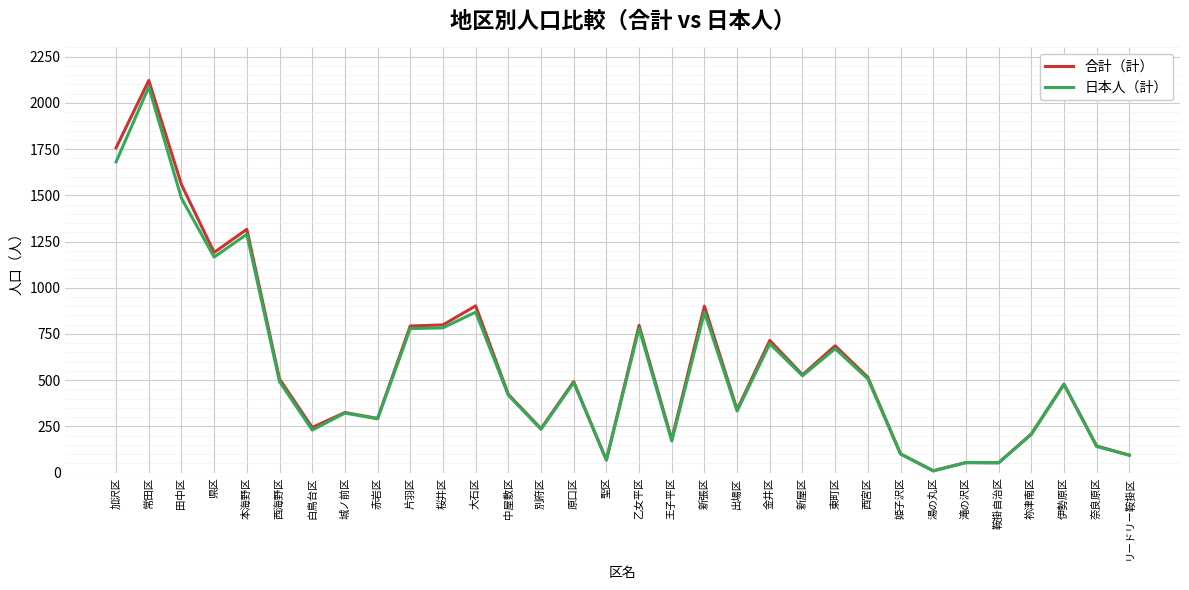

At which category does the chart reach its peak across all series?

常田区